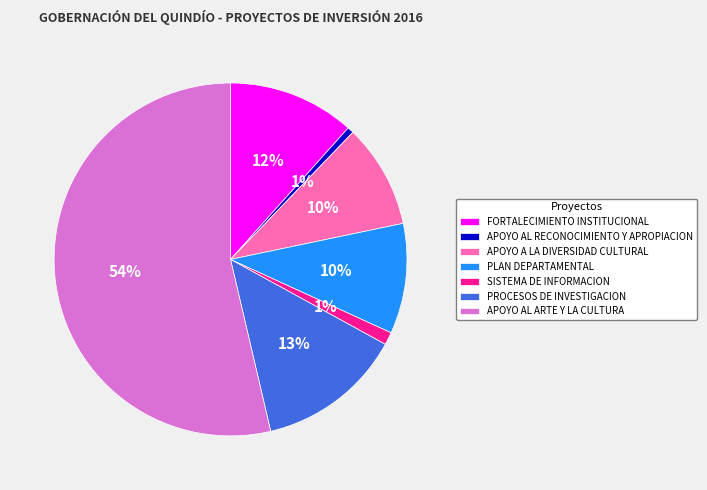

Which slice is the largest?

APOYO AL ARTE Y LA CULTURA